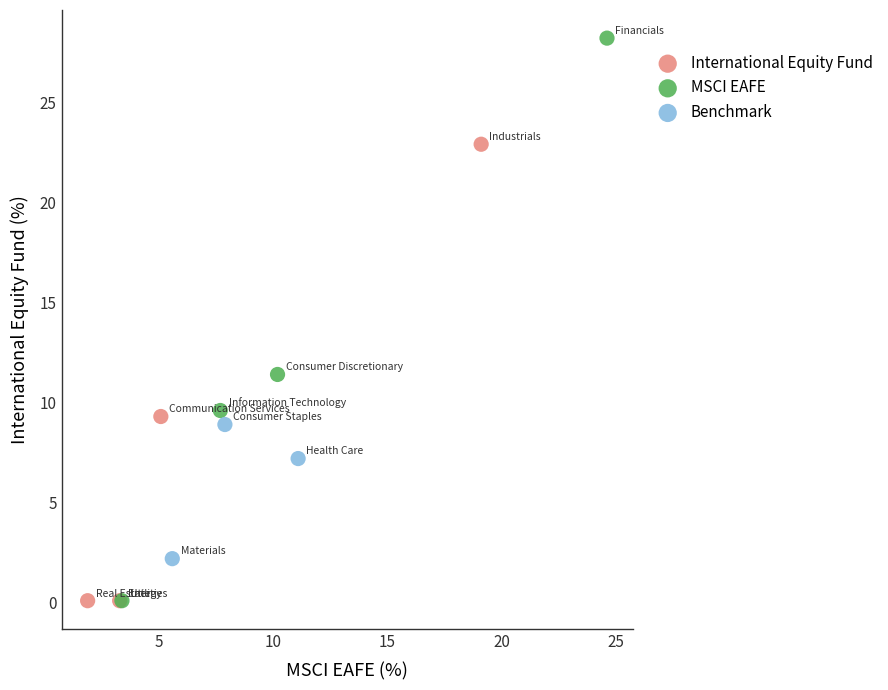

Which series contains the highest Y value?

MSCI EAFE